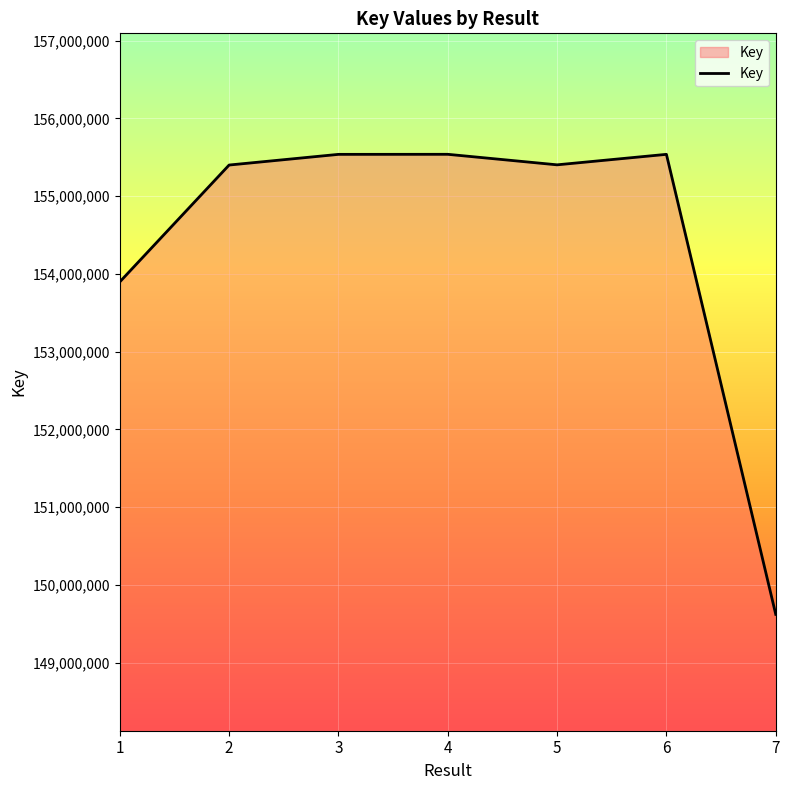

The chart shows a value of 155536946 at 3. True or false?

True